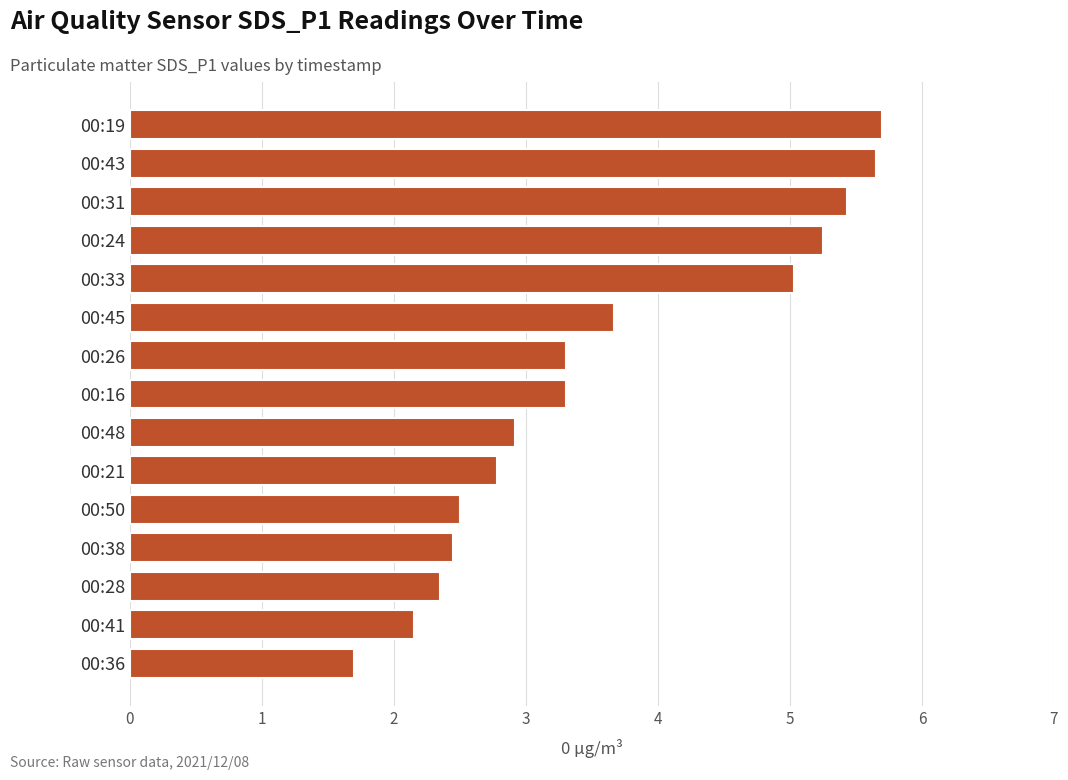

True or false: the data shows 2.5 at 00:50.

True